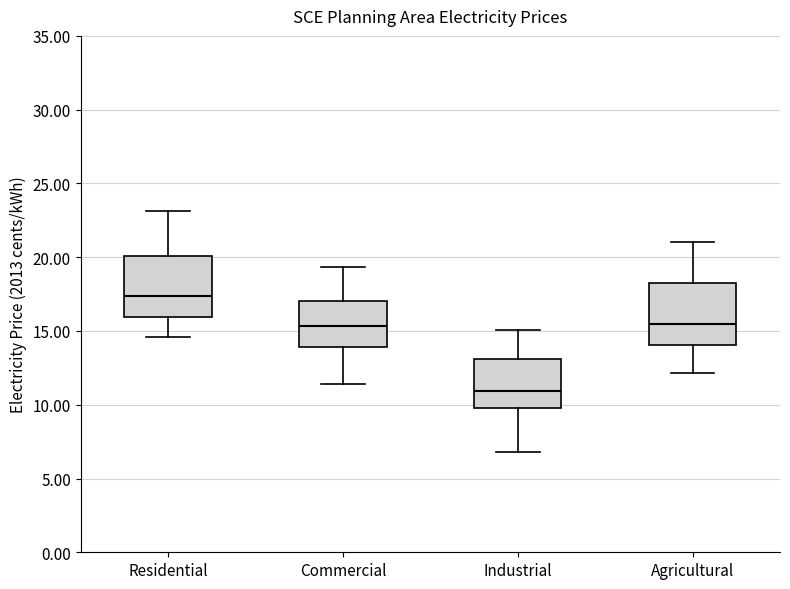

Reading left to right, transcribe this box plot: for each box, give where its median line is, the range the box spans, and where its two whiskers end, as read against the y-axis. The values are not printed on the chart, so give them approximately, as read against the axis.

Residential: median 17.5, box 16.0 to 20.0, whiskers 14.5 to 23.0
Commercial: median 15.5, box 14.0 to 17.0, whiskers 11.5 to 19.5
Industrial: median 11.0, box 10.0 to 13.0, whiskers 7.0 to 15.0
Agricultural: median 15.5, box 14.0 to 18.5, whiskers 12.0 to 21.0